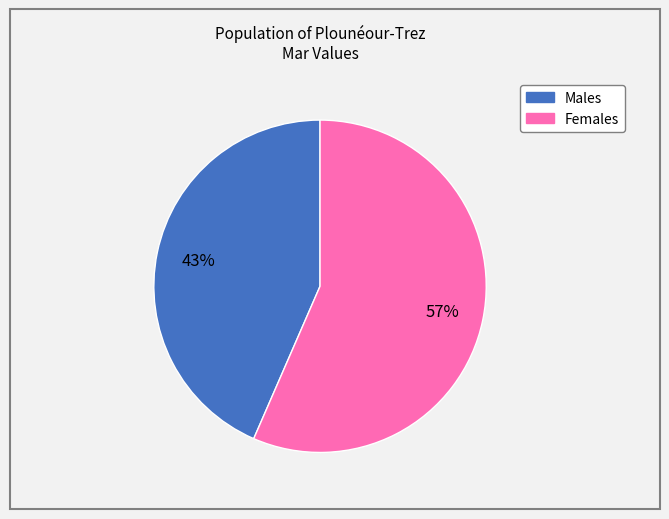

How many slices are in this pie chart?

2